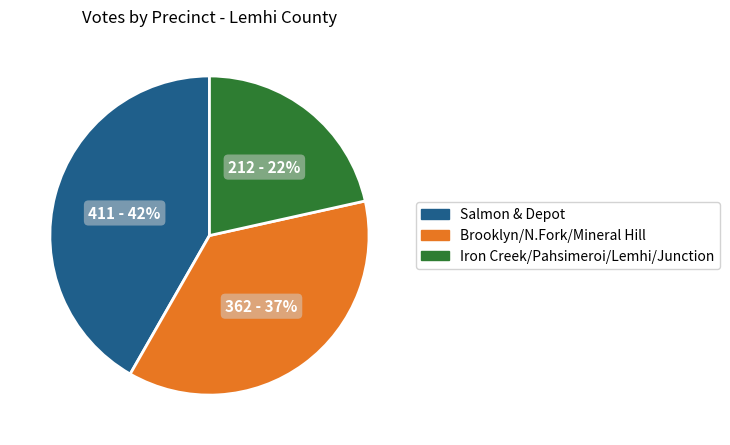

To the nearest percent, what is the difference between the largest and smallest slice percentages?

20%